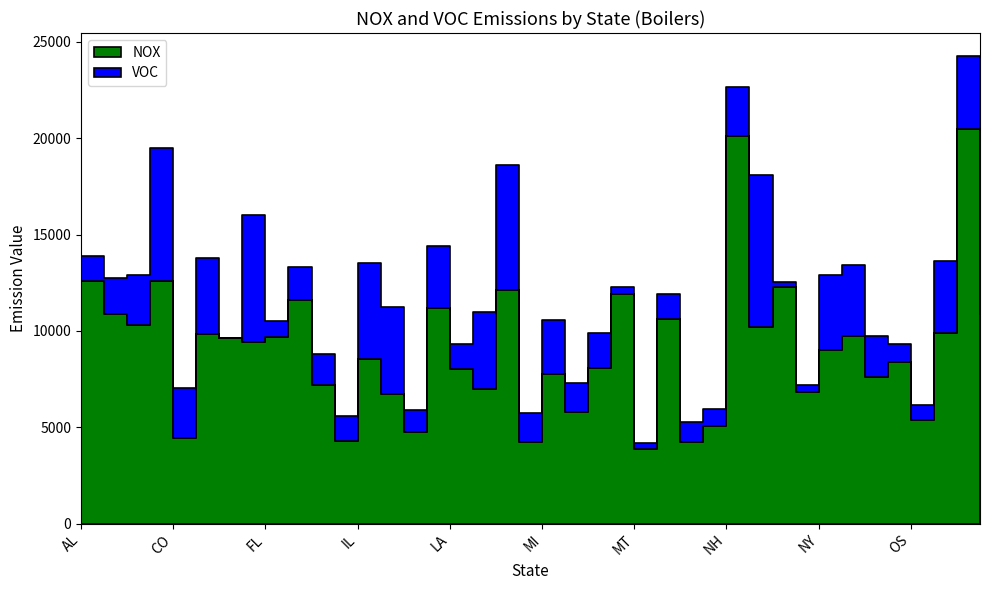

What is the difference between the highest and lowest values at KS?

3650